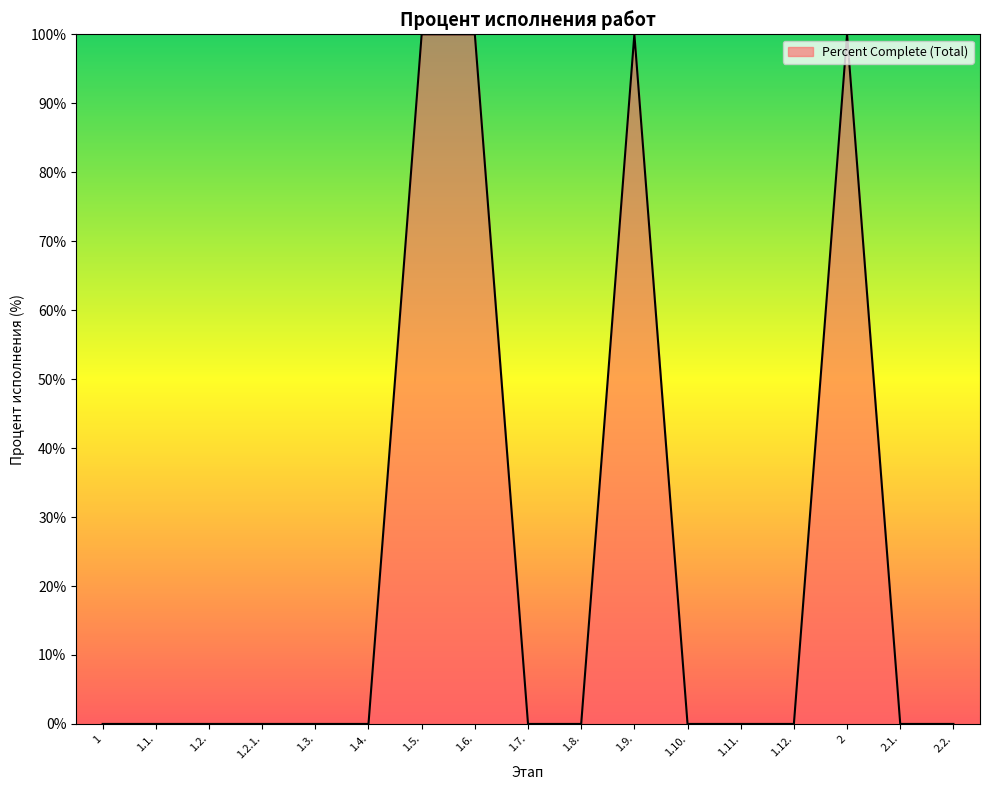

Reading left to right, extract all data points from this chart.

0	0	0	0	0	0	100	100	0	0	100	0	0	0	100	0	0